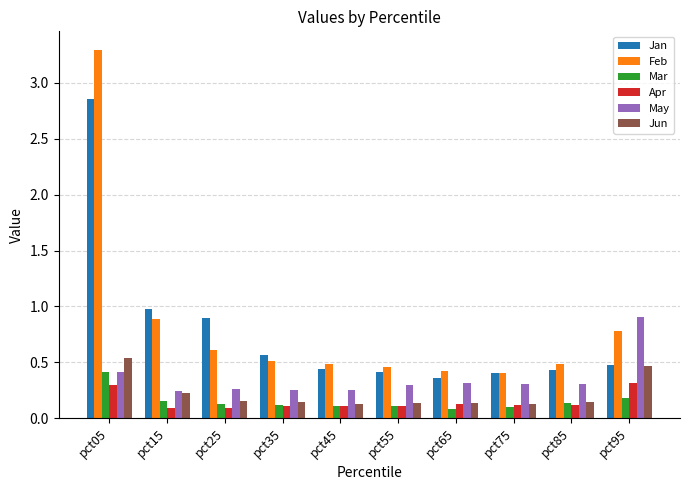

True or false: Apr has a value of 0.1 at pct15.

True